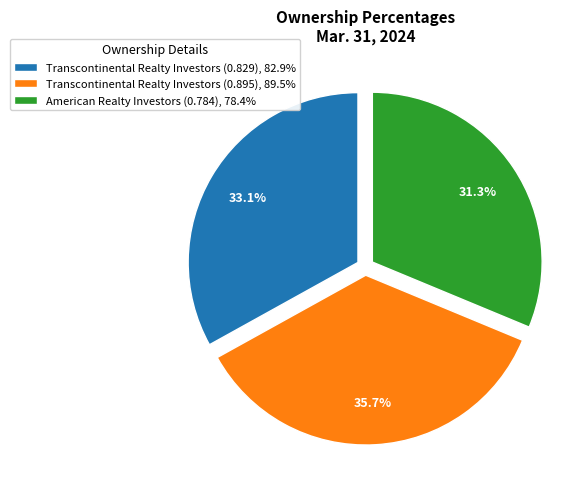

Is it true that Transcontinental Realty Investors (0.895) is 36% of the pie?

True